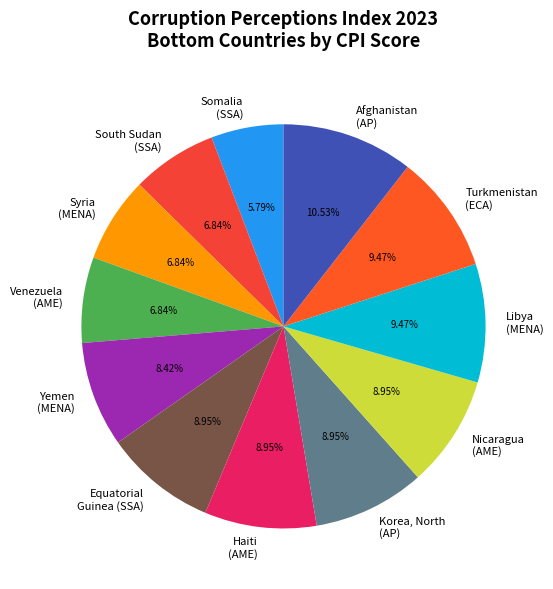

How many slices are in this pie chart?

12